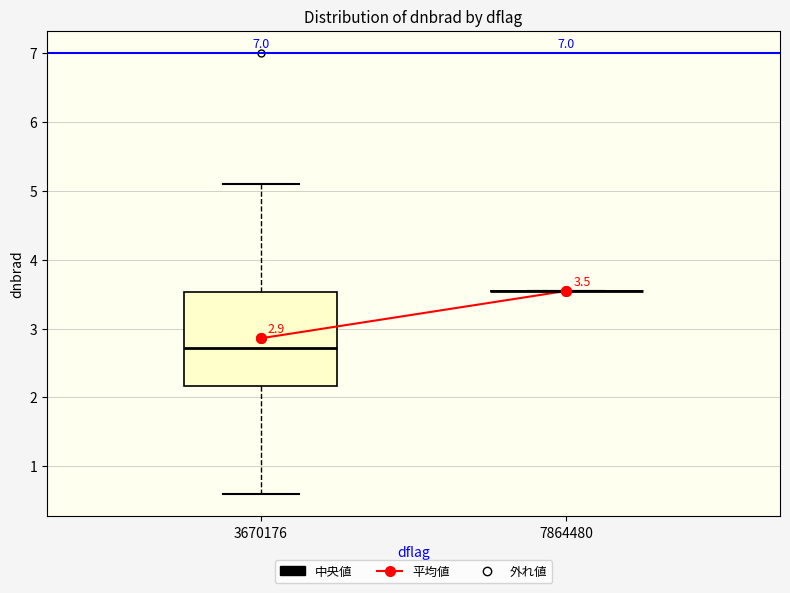

Which box is the tallest, from its lower edge to its upper edge?

3670176